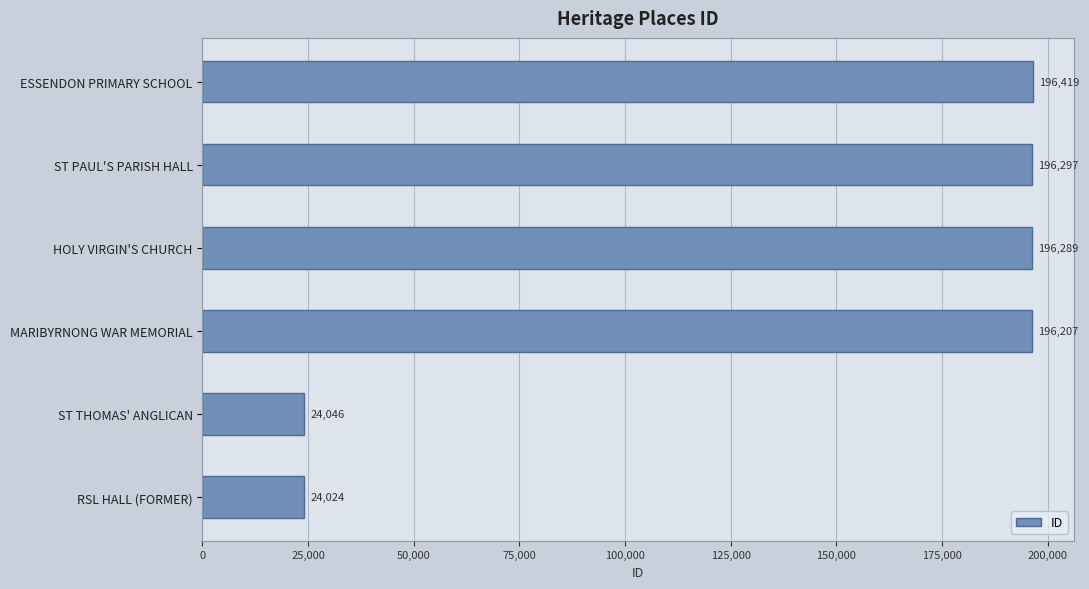

Reading bottom to top, list all the values displayed in this chart.

24024	24046	196207	196289	196297	196419